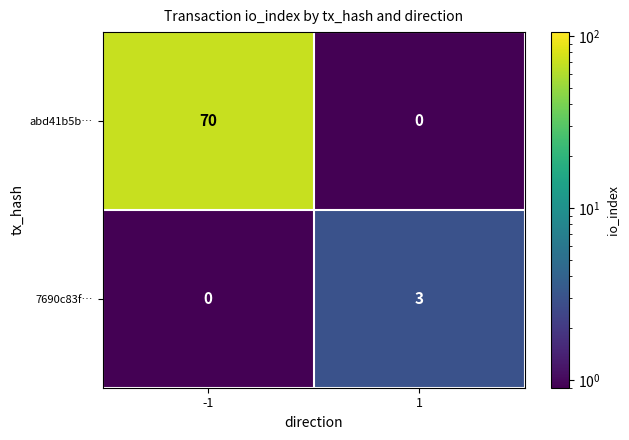

What is the difference between the maximum and minimum values in the abd41b5b… series?

70